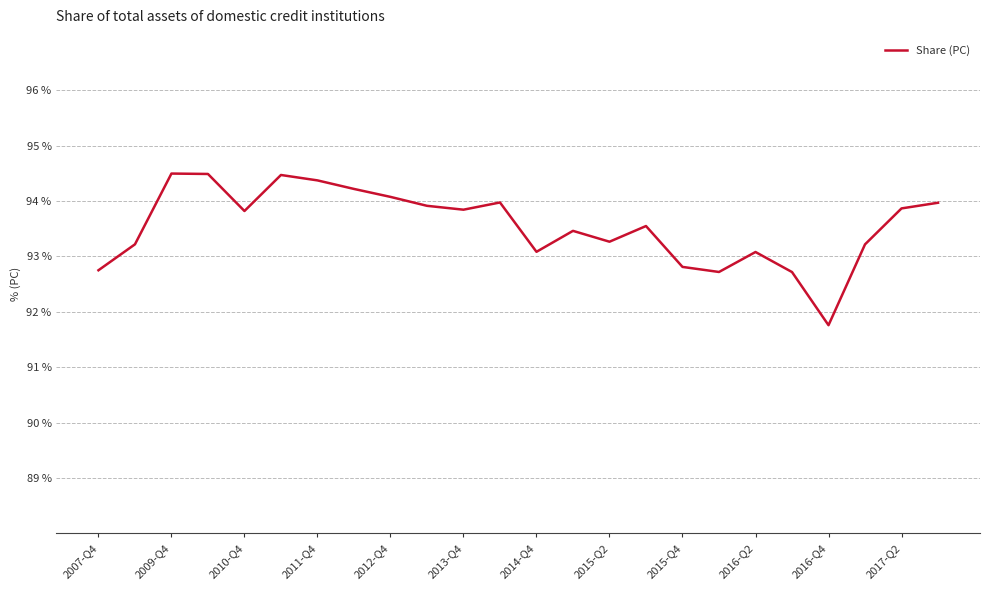

What is the difference between the maximum and minimum values?

2.7